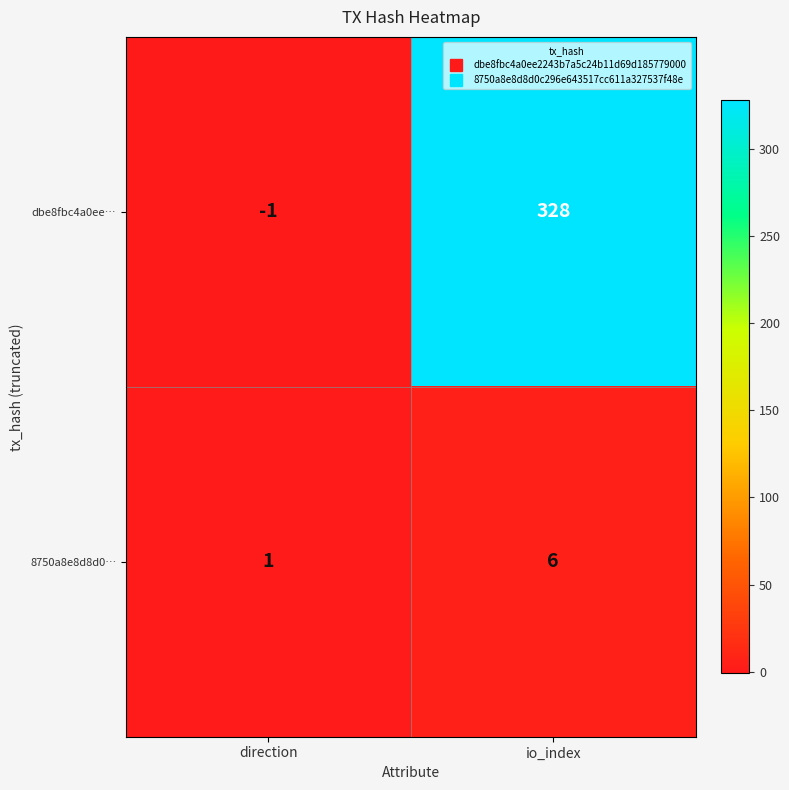

Rank the series by their average value, from highest to lowest.

dbe8fbc4a0ee…, 8750a8e8d8d0…